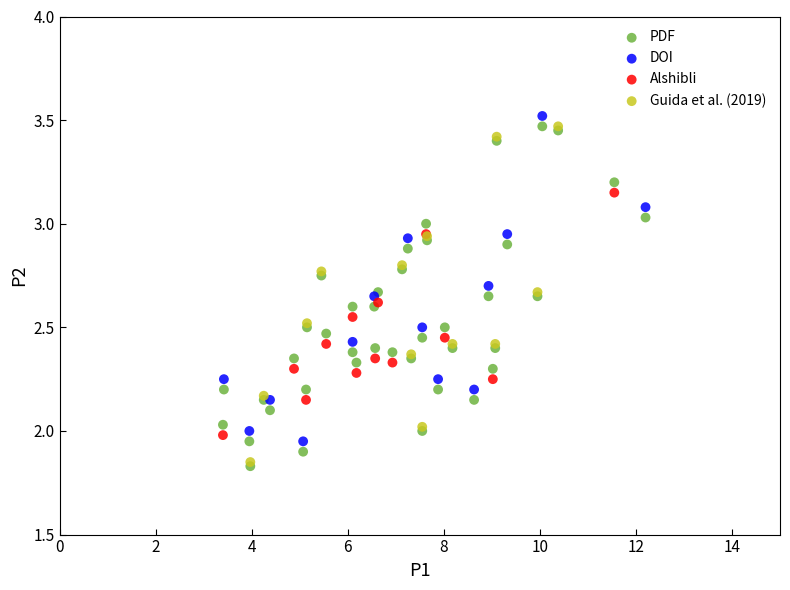

What are all the series names shown in the legend?

PDF, DOI, Alshibli, Guida et al. (2019)